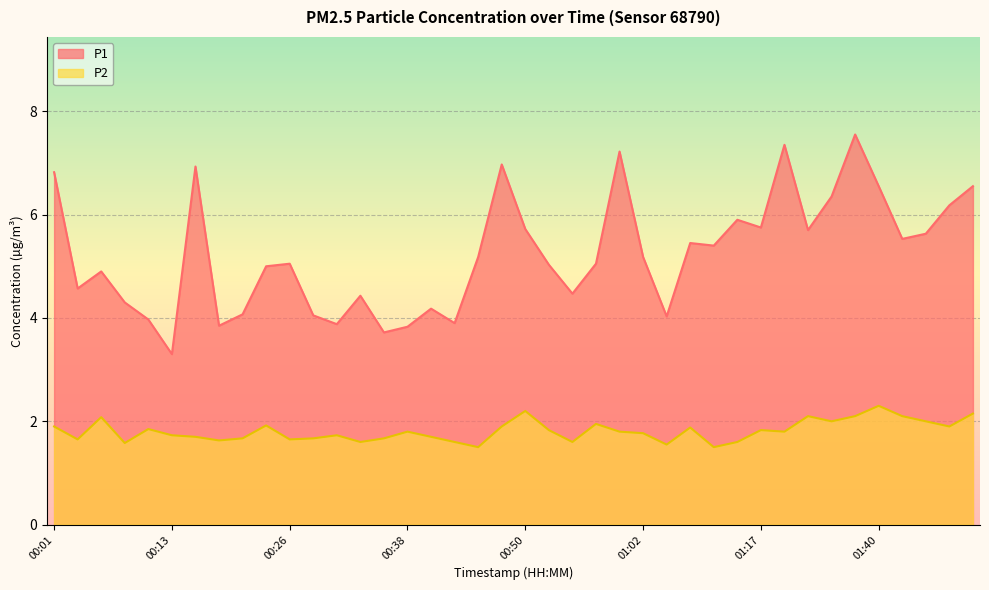

Reading left to right, list all the values displayed in this chart.

P1: 00:01=6.8	00:03=4.6	00:06=4.9	00:08=4.3	00:11=4.0	00:13=3.3	00:16=6.9	00:18=3.9	00:21=4.1	00:23=5.0	00:26=5.0	00:28=4.0	00:30=3.9	00:33=4.4	00:35=3.7	00:38=3.8	00:40=4.2	00:43=3.9	00:45=5.2	00:48=7.0	00:50=5.7	00:52=5.0	00:55=4.5	00:57=5.0	01:00=7.2	01:02=5.2	01:05=4.0	01:07=5.5	01:10=5.4	01:15=5.9	01:17=5.8	01:20=7.3	01:32=5.7	01:35=6.3	01:37=7.5	01:40=6.5	01:42=5.5	01:45=5.6	01:47=6.2	01:50=6.5
P2: 00:01=1.9	00:03=1.6	00:06=2.1	00:08=1.6	00:11=1.9	00:13=1.7	00:16=1.7	00:18=1.6	00:21=1.7	00:23=1.9	00:26=1.6	00:28=1.7	00:30=1.7	00:33=1.6	00:35=1.7	00:38=1.8	00:40=1.7	00:43=1.6	00:45=1.5	00:48=1.9	00:50=2.2	00:52=1.8	00:55=1.6	00:57=1.9	01:00=1.8	01:02=1.8	01:05=1.6	01:07=1.9	01:10=1.5	01:15=1.6	01:17=1.8	01:20=1.8	01:32=2.1	01:35=2.0	01:37=2.1	01:40=2.3	01:42=2.1	01:45=2.0	01:47=1.9	01:50=2.1